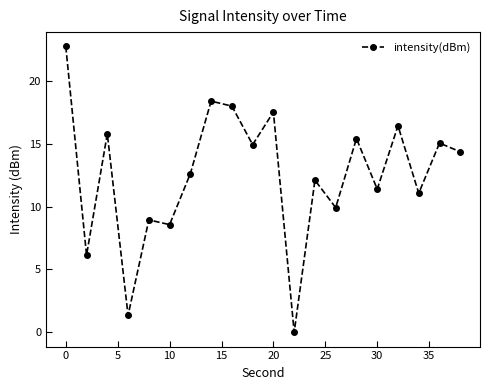

What is the value of the 14th point from the left?

9.9